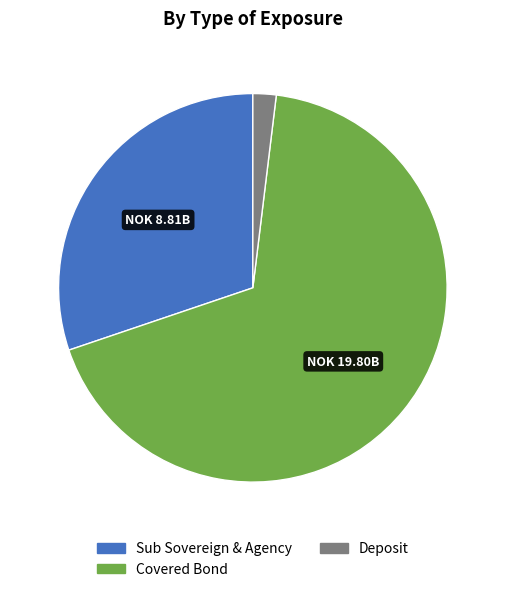

Rank the categories by value from highest to lowest.

Covered Bond, Sub Sovereign & Agency, Deposit